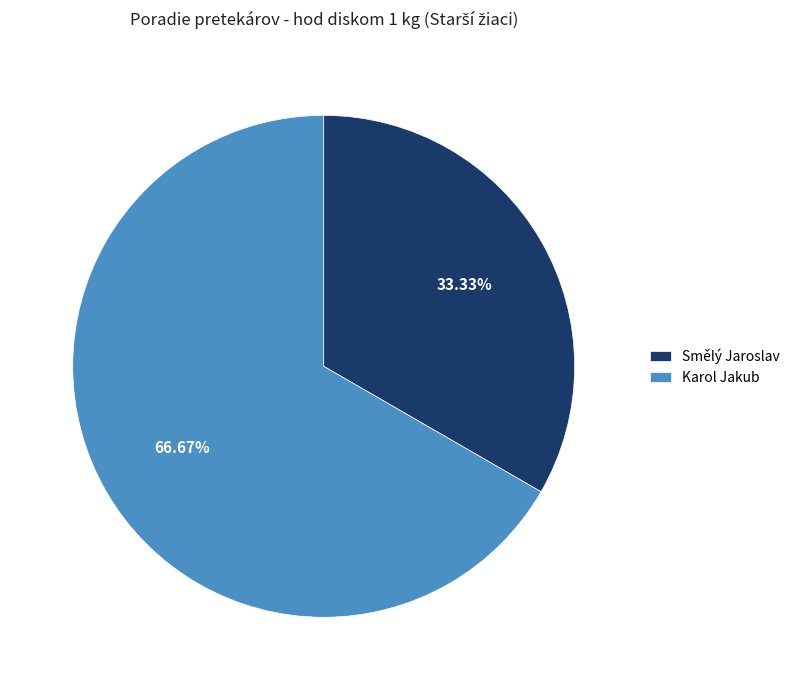

True or false: Smělý Jaroslav accounts for 33% of the total.

True